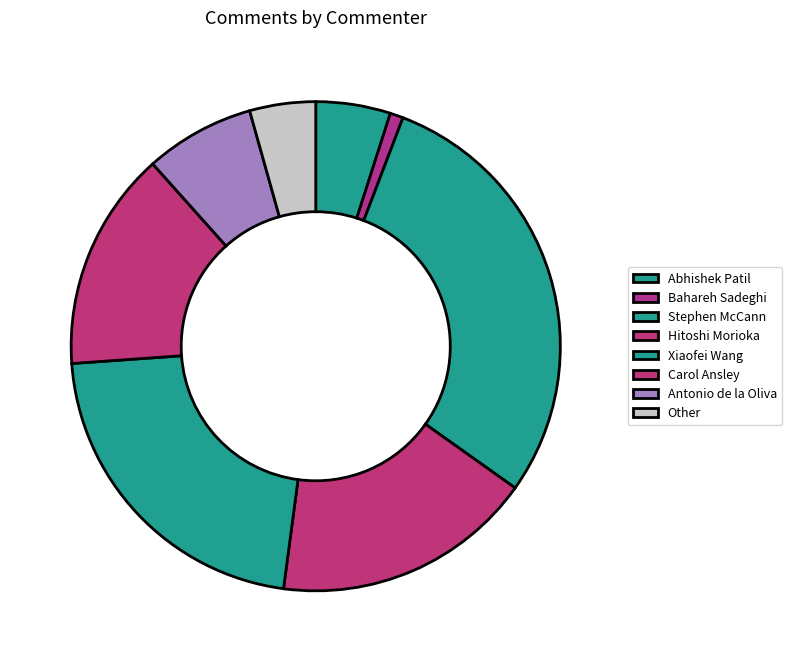

To the nearest percent, what is the difference between the largest and smallest slice percentages?

28%